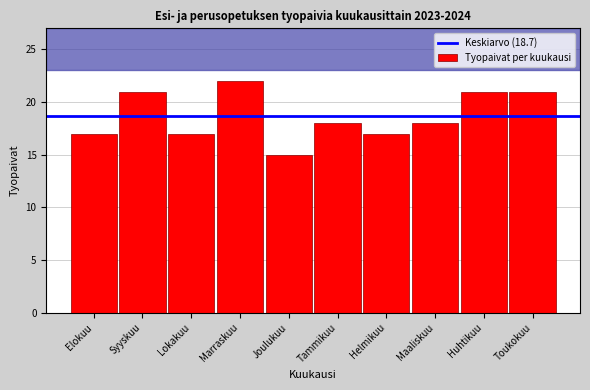

Reading right to left, transcribe all the data shown in this chart.

21	21	18	17	18	15	22	17	21	17